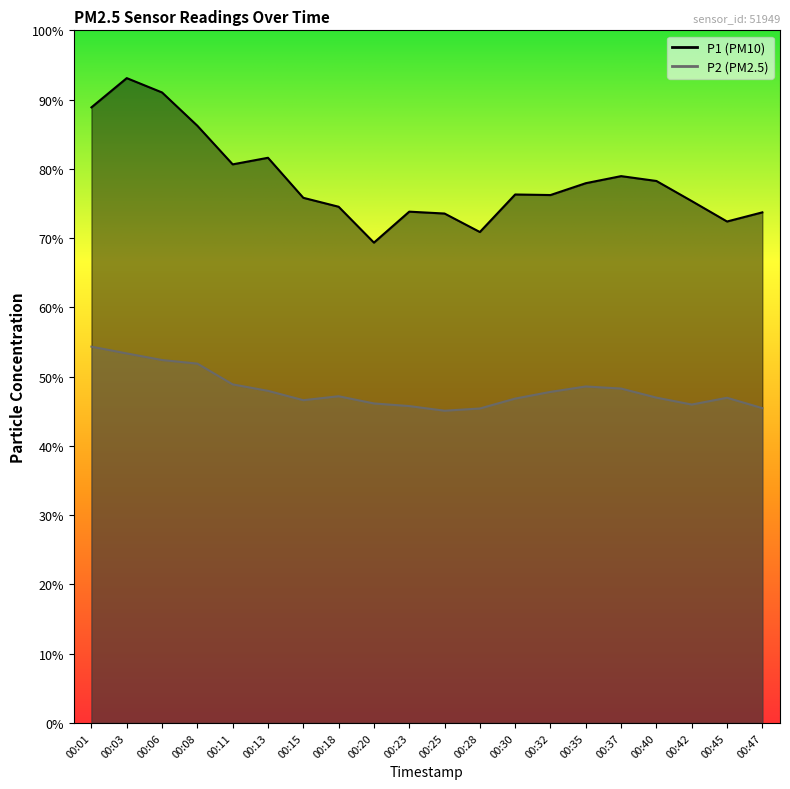

Where does the P2 series first go above 47?

00:01